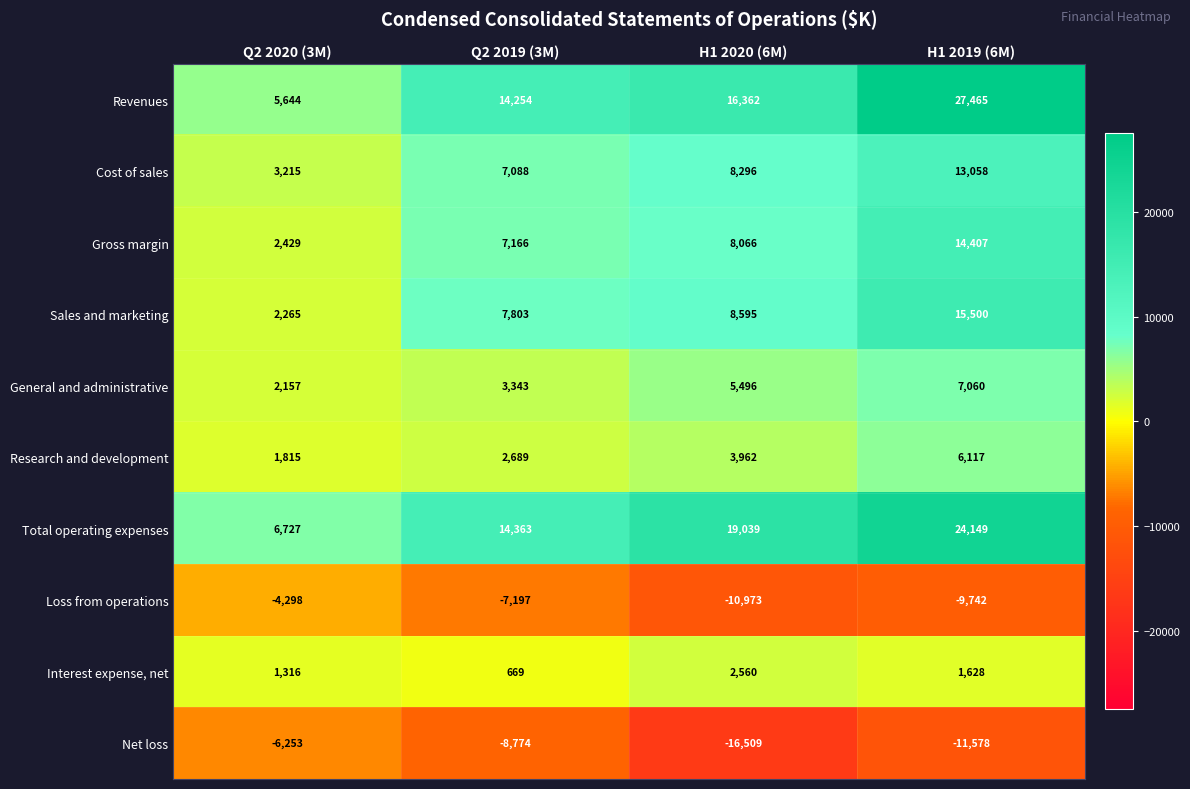

What is the difference between the highest and lowest values at H1 2020 (6M)?

35548